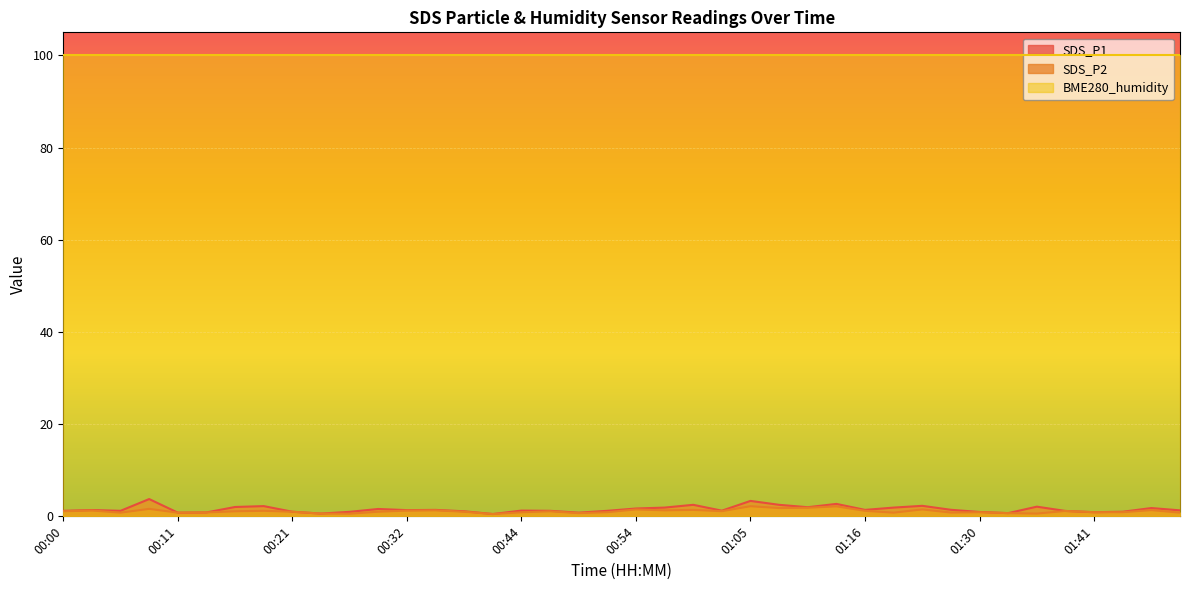

Which series has the largest total across all categories?

BME280_humidity